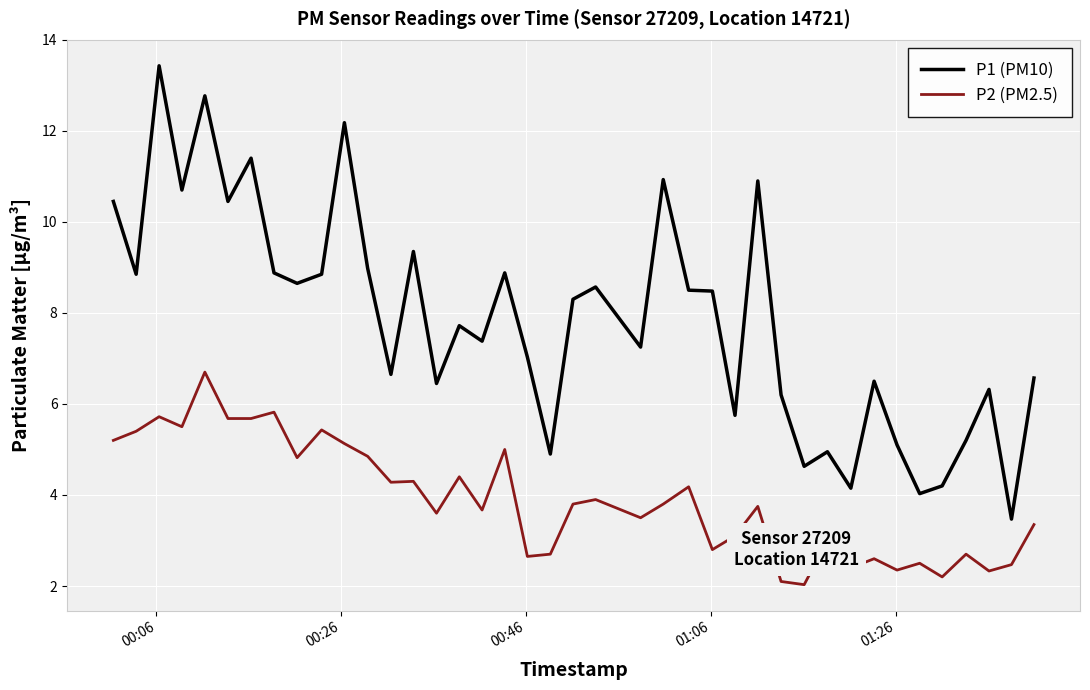

Rank the series by their maximum value, from lowest to highest.

P2 (PM2.5), P1 (PM10)